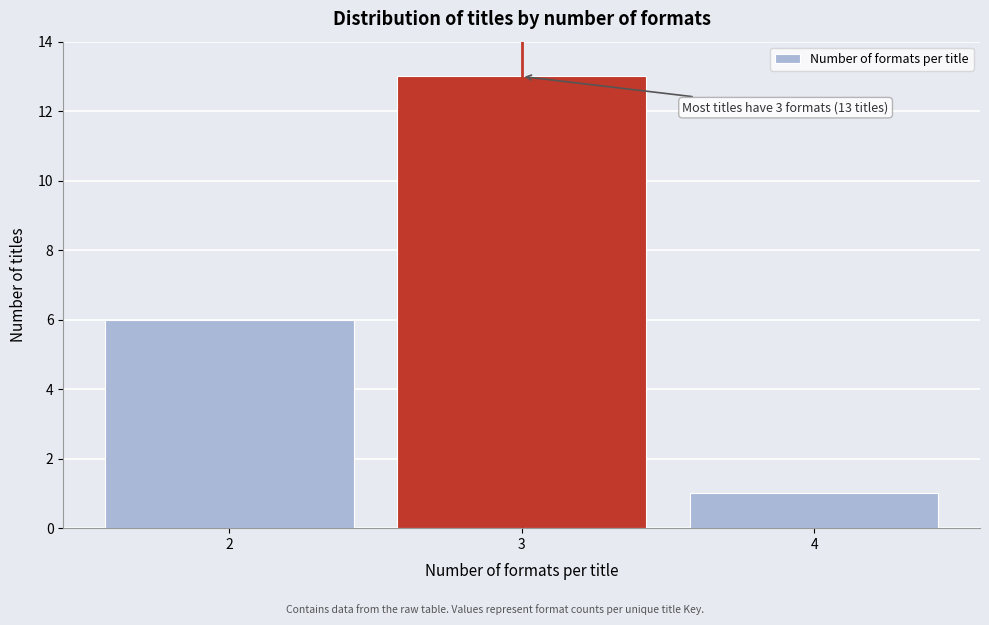

Over which range of the x-axis is the bar tallest?

2.5 to 3.5